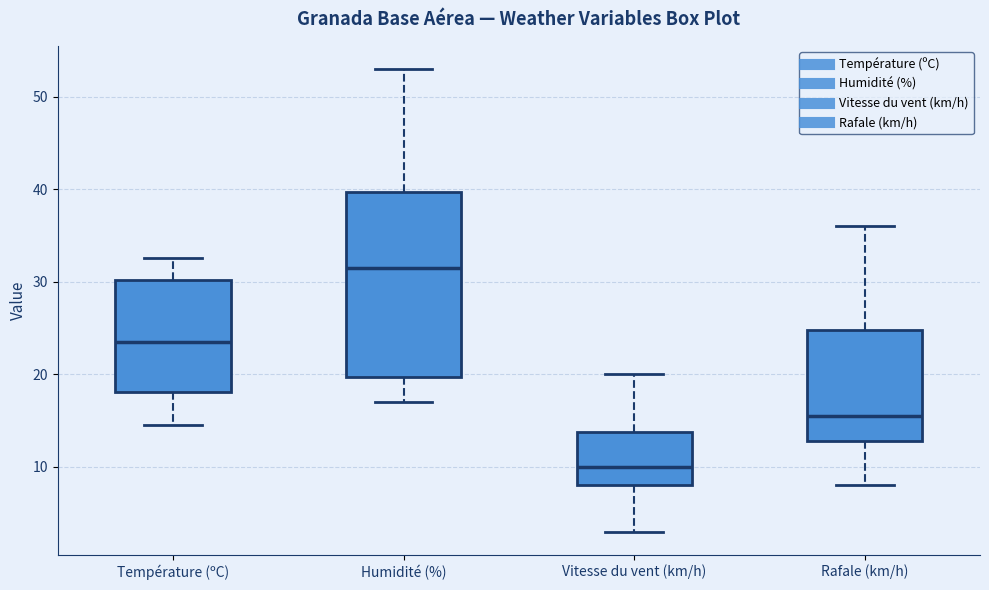

Which box has the lowest median line?

Vitesse du vent (km/h)